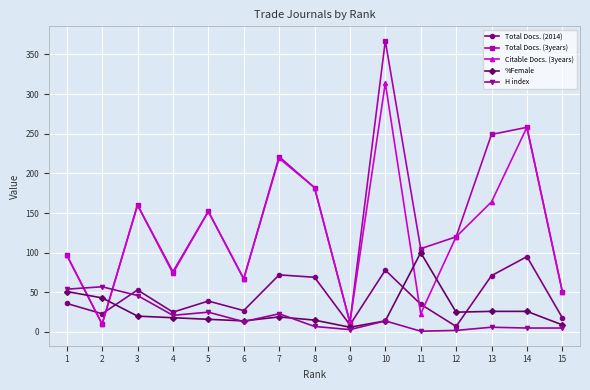

What is the difference between the second highest and minimum values in the Total Docs. (2014) series?

71